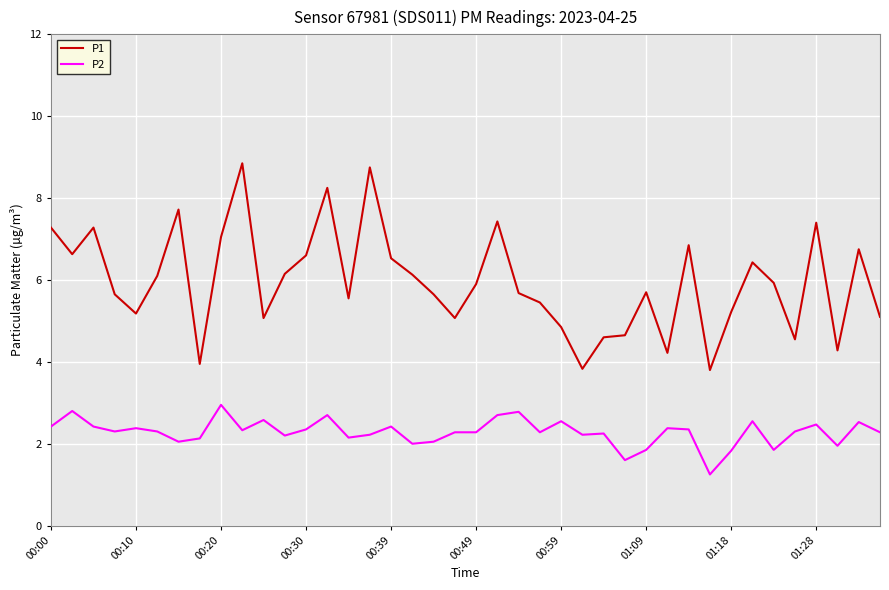

Which series has the largest range (max minus min)?

P1